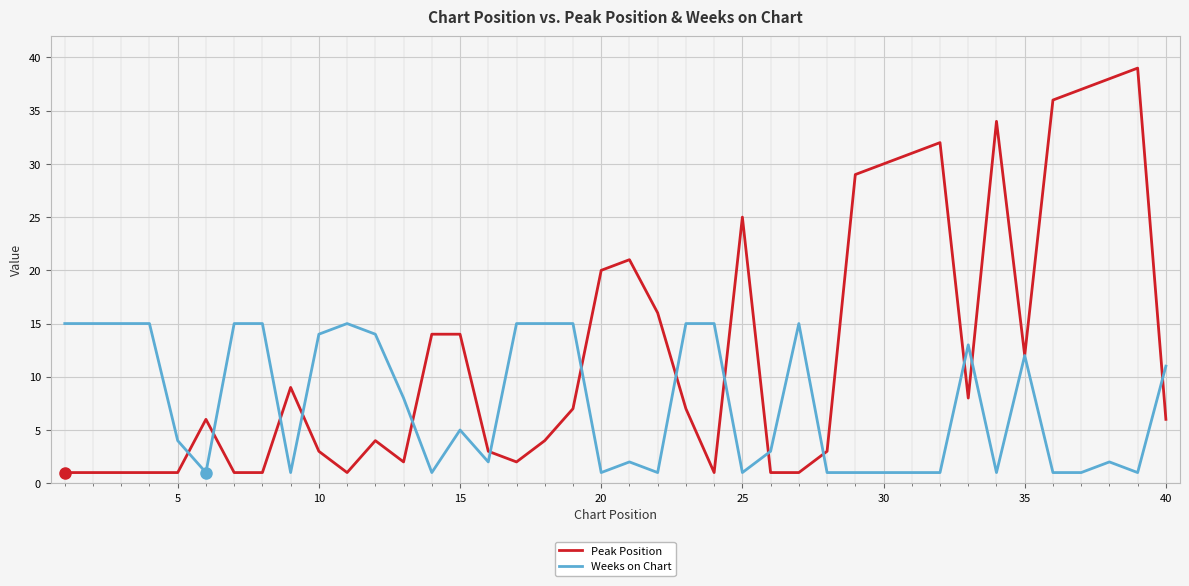

Which series has the largest total across all categories?

Peak Position